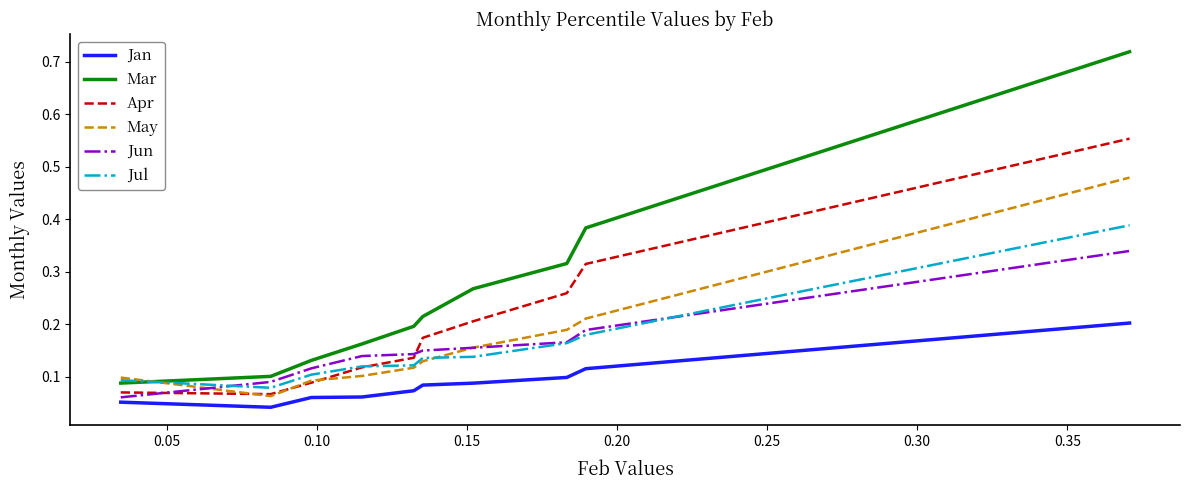

Which series has the largest range (max minus min)?

Mar